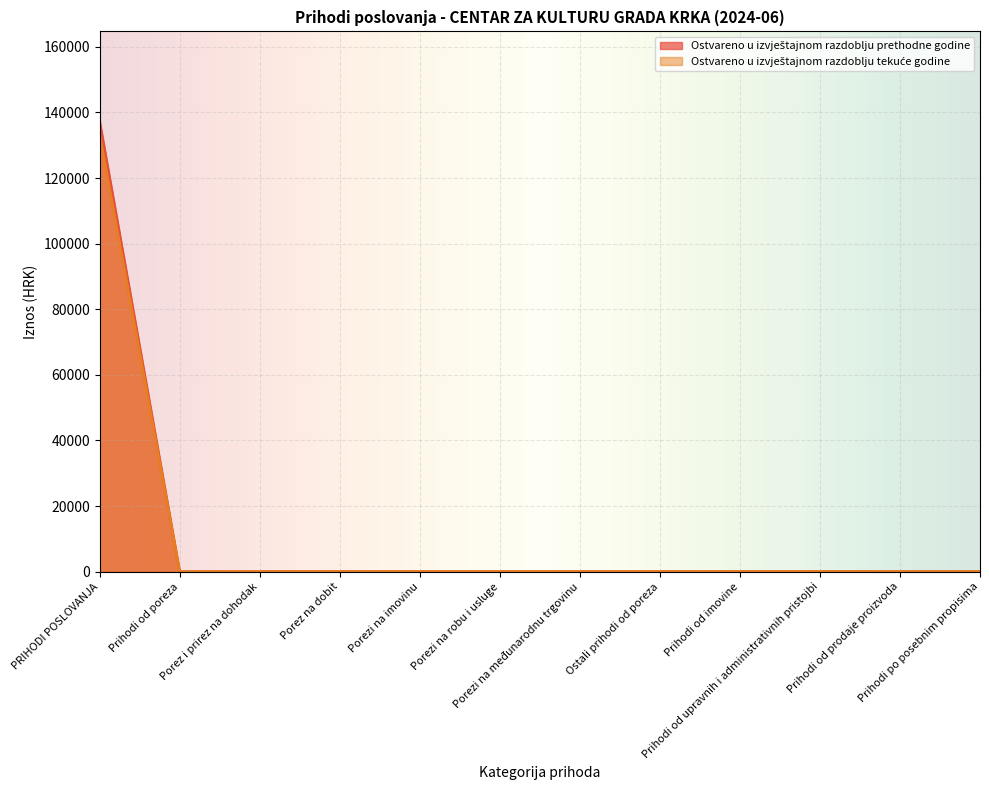

The Ostvareno u izvještajnom razdoblju tekuće godine series shows 0.0 at Prihodi od upravnih i administrativnih pristojbi. True or false?

True